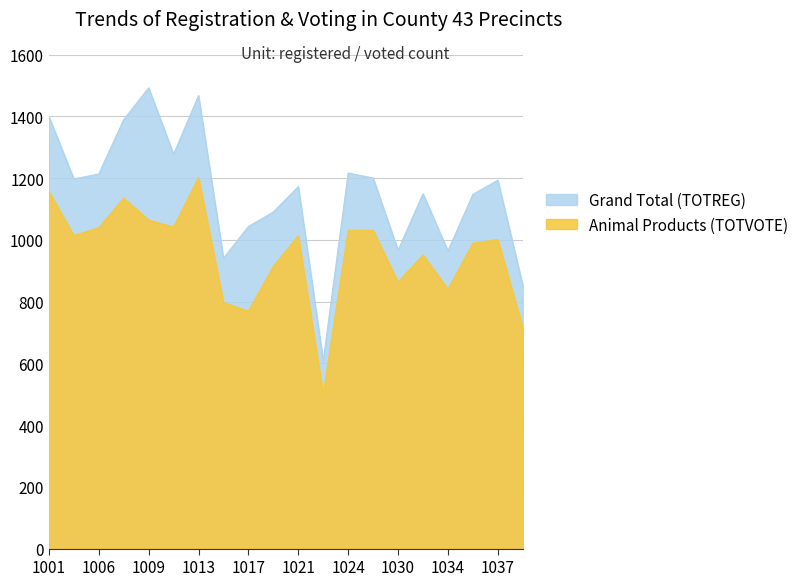

True or false: Animal Products (TOTVOTE) and Grand Total (TOTREG) cross at least once.

False